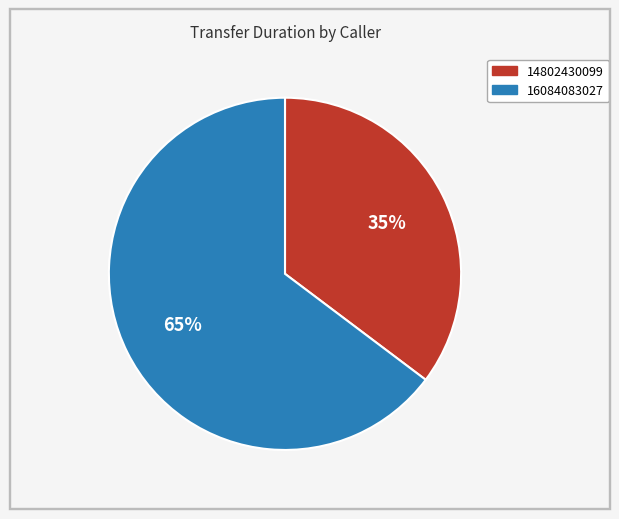

How many slices are in this pie chart?

2